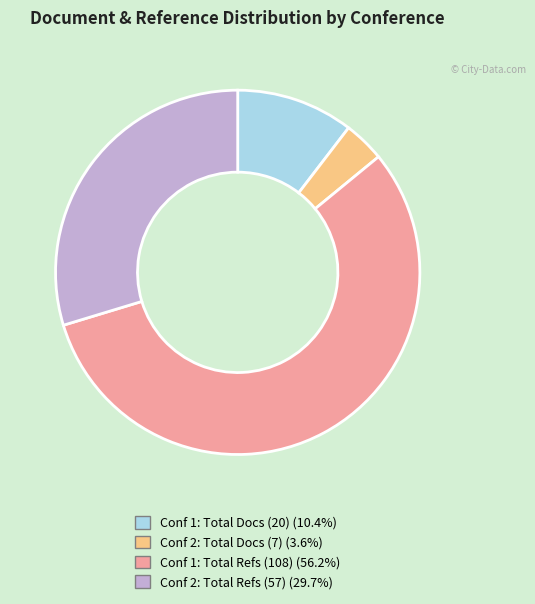

Is there any slice that represents more than half of the pie?

Yes